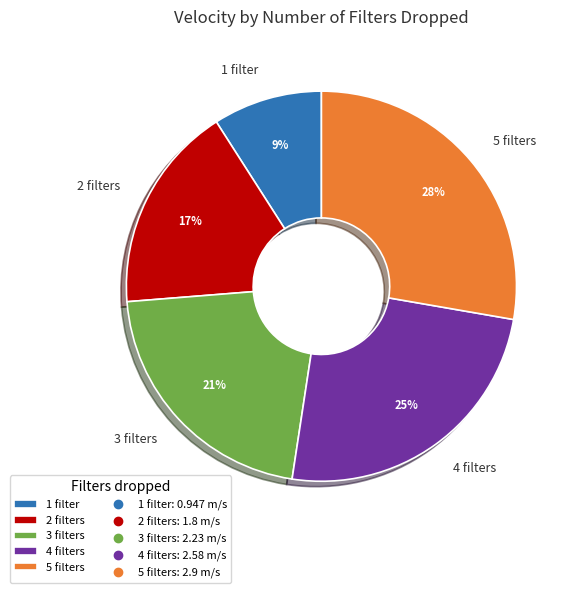

Is there any slice that represents more than half of the pie?

No